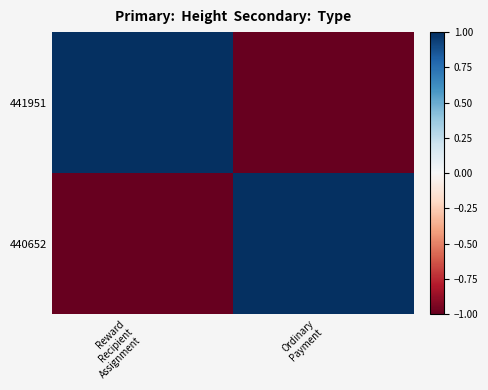

Rank the series by their maximum value, from lowest to highest.

441951, 440652